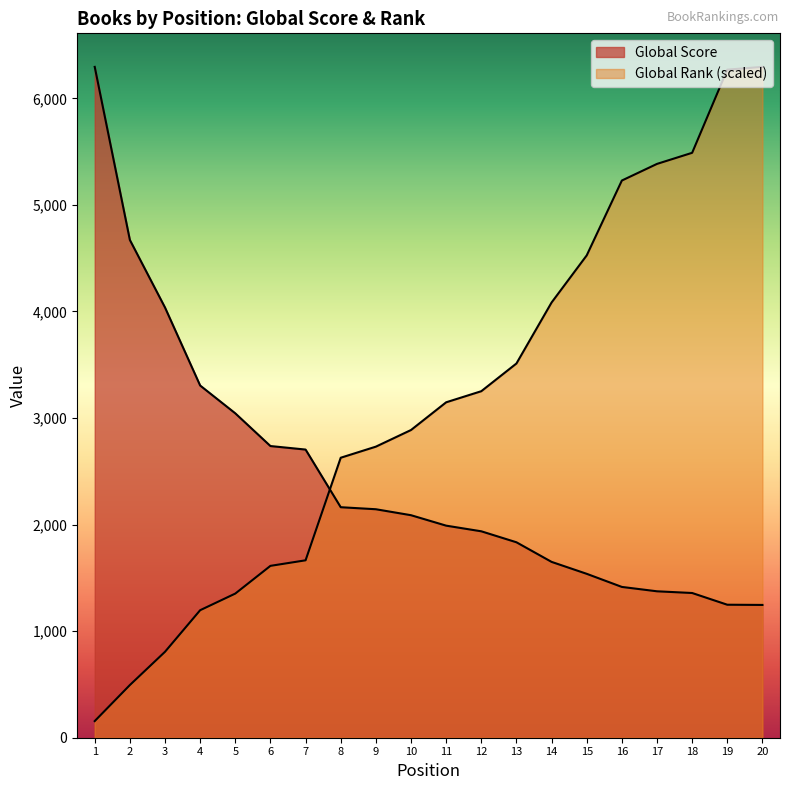

Reading left to right, extract all data points from this chart.

Global Score: 1=6295.0	2=4671.0	3=4037.0	4=3305.0	5=3044.0	6=2737.0	7=2704.0	8=2163.0	9=2144.0	10=2088.0	11=1990.0	12=1937.0	13=1834.0	14=1650.0	15=1538.0	16=1415.0	17=1374.0	18=1358.0	19=1248.0	20=1246.0
Global Rank: 1=156.1	2=494.2	3=806.4	4=1196.6	5=1352.6	6=1612.8	7=1664.8	8=2627.3	9=2731.3	10=2887.4	11=3147.5	12=3251.5	13=3511.7	14=4083.9	15=4526.2	16=5228.5	17=5384.6	18=5488.6	19=6269.0	20=6295.0